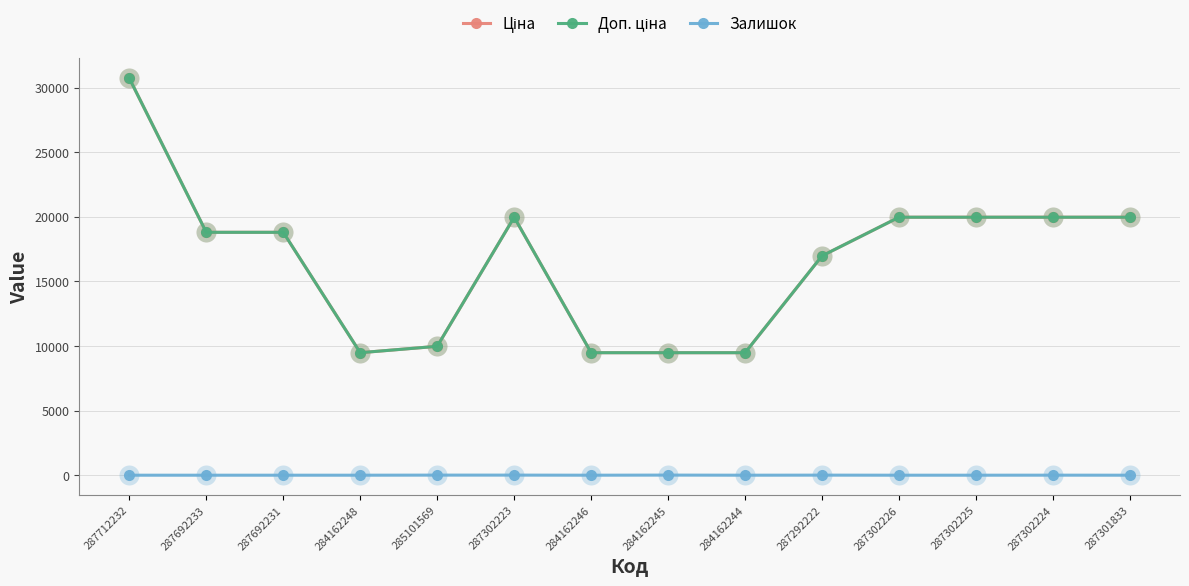

At how many categories does at least one series exceed 23453?

1